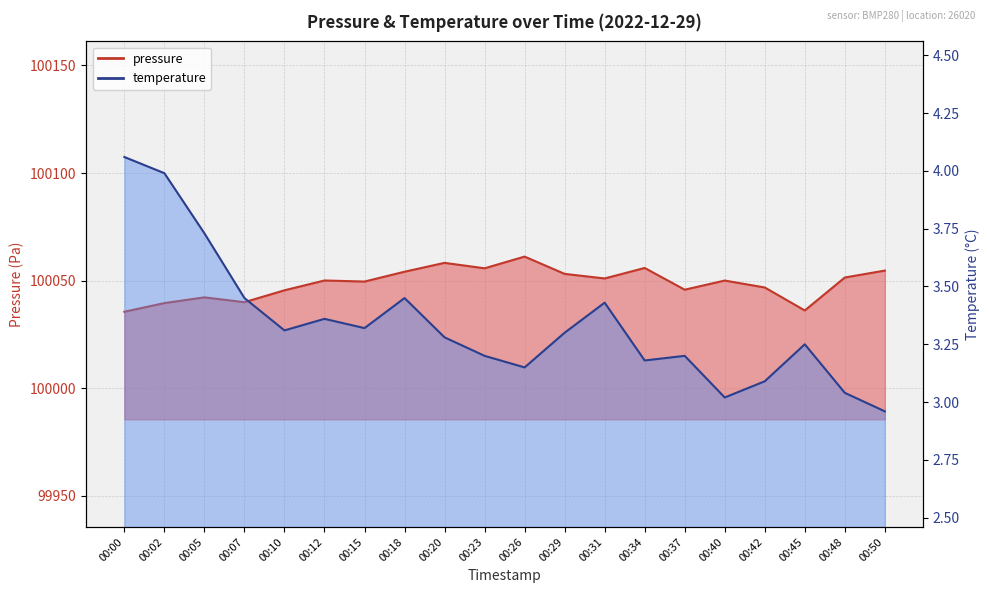

At 00:10, list the series in order from smallest to largest.

temperature, pressure